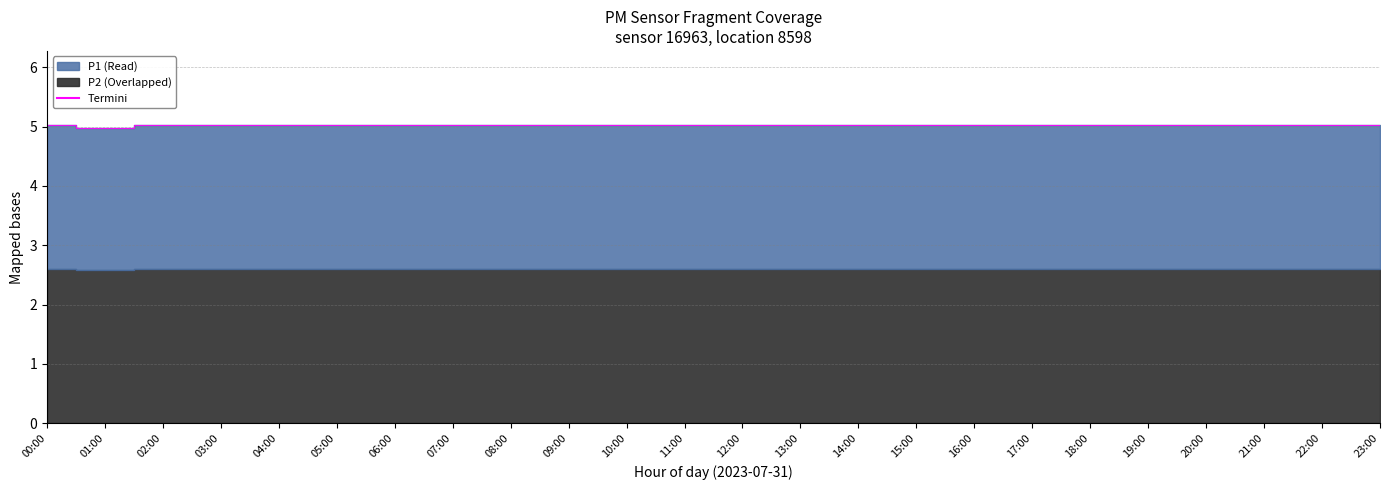

How many data points does each series have?

24